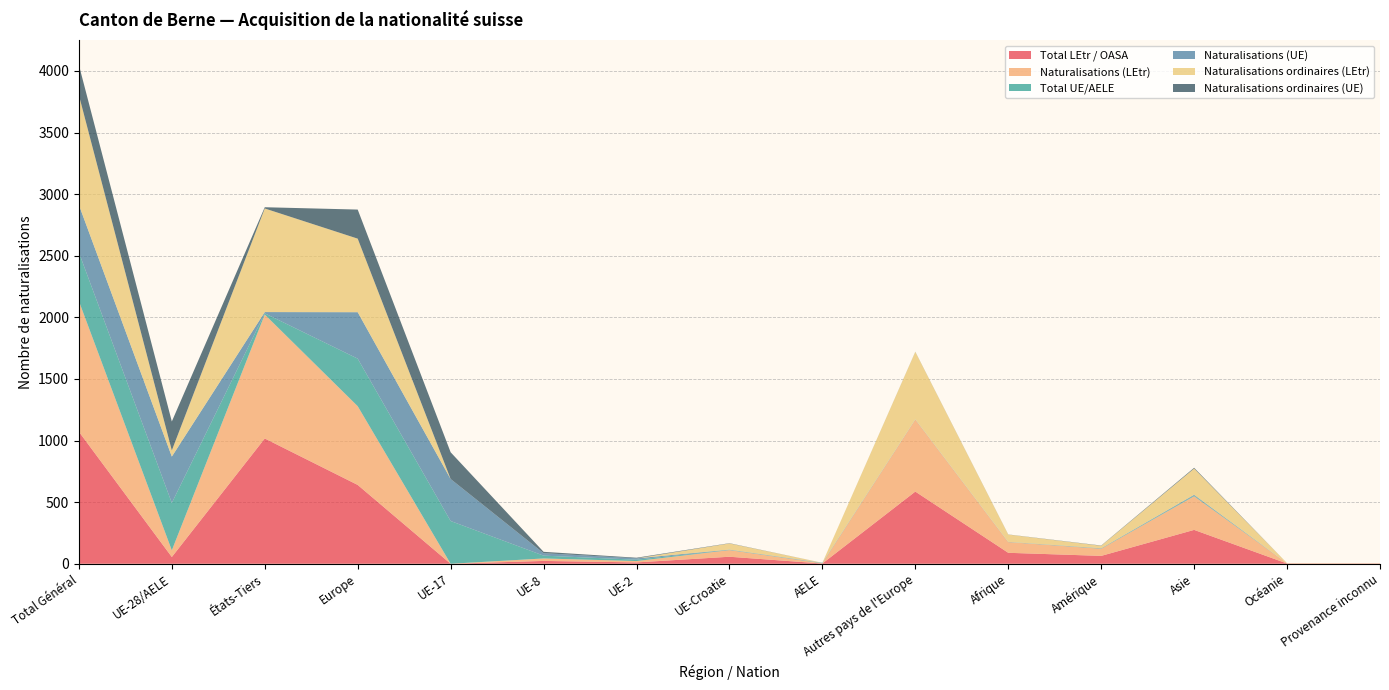

Reading left to right, transcribe all the data shown in this chart.

Total LEtr / OASA: Total Général=1072	UE-28/AELE=55	États-Tiers=1017	Europe=640	UE-17=0	UE-8=23	UE-2=11	UE-Croatie=57	AELE=2	Autres pays de l'Europe=586	Afrique=89	Amérique=64	Asie=275	Océanie=2	Provenance inconnu=2
Naturalisations (LEtr): Total Général=1060	UE-28/AELE=54	États-Tiers=1006	Europe=639	UE-17=0	UE-8=20	UE-2=11	UE-Croatie=54	AELE=2	Autres pays de l'Europe=585	Afrique=87	Amérique=58	Asie=273	Océanie=2	Provenance inconnu=1
Total UE/AELE: Total Général=395	UE-28/AELE=385	États-Tiers=10	Europe=386	UE-17=347	UE-8=23	UE-2=11	UE-Croatie=2	AELE=2	Autres pays de l'Europe=1	Afrique=1	Amérique=2	Asie=6	Océanie=0	Provenance inconnu=0
Naturalisations (UE): Total Général=386	UE-28/AELE=376	États-Tiers=10	Europe=377	UE-17=341	UE-8=20	UE-2=11	UE-Croatie=2	AELE=2	Autres pays de l'Europe=1	Afrique=1	Amérique=2	Asie=6	Océanie=0	Provenance inconnu=0
Naturalisations ordinaires (LEtr): Total Général=891	UE-28/AELE=50	États-Tiers=841	Europe=597	UE-17=0	UE-8=0	UE-2=0	UE-Croatie=50	AELE=0	Autres pays de l'Europe=547	Afrique=59	Amérique=20	Asie=213	Océanie=1	Provenance inconnu=1
Naturalisations ordinaires (UE): Total Général=245	UE-28/AELE=235	États-Tiers=10	Europe=236	UE-17=217	UE-8=11	UE-2=5	UE-Croatie=2	AELE=0	Autres pays de l'Europe=1	Afrique=1	Amérique=2	Asie=6	Océanie=0	Provenance inconnu=0